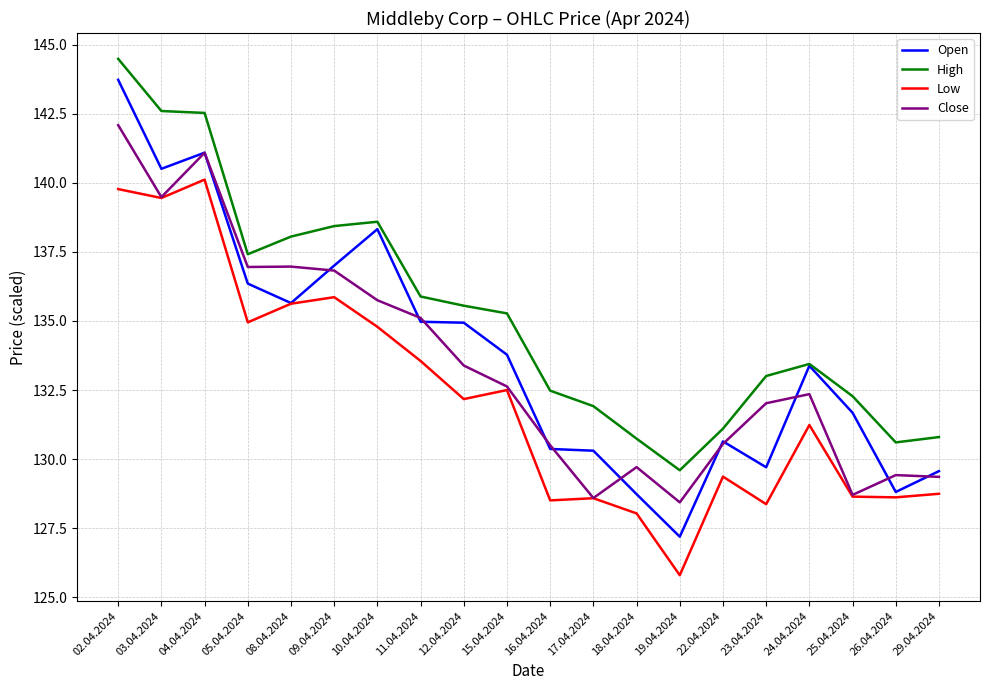

What is the greatest value displayed?

144.5